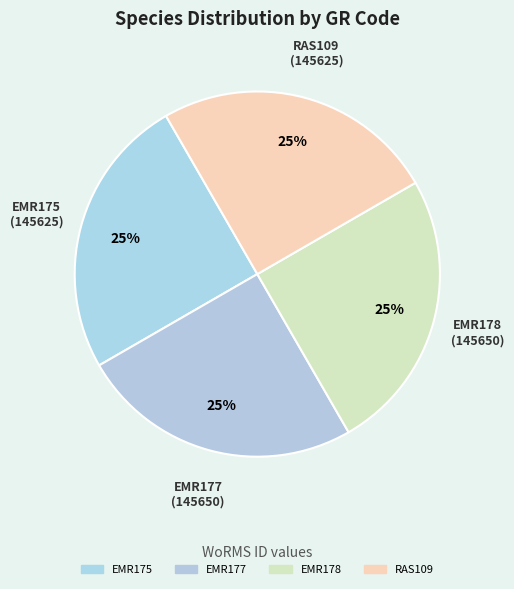

Is EMR178 the majority of the pie?

No